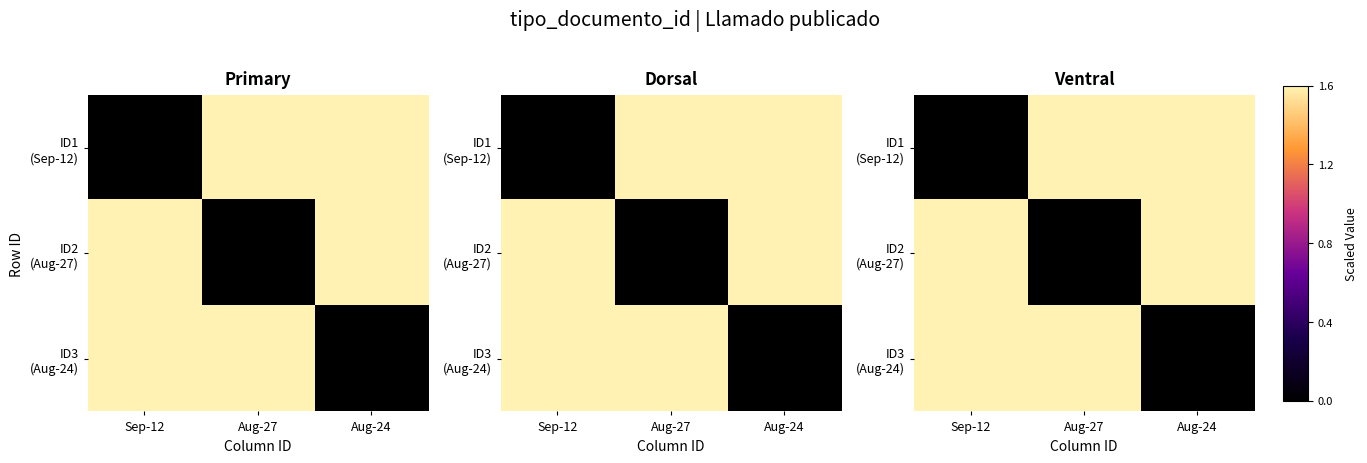

At how many categories does at least one series exceed 1?

3